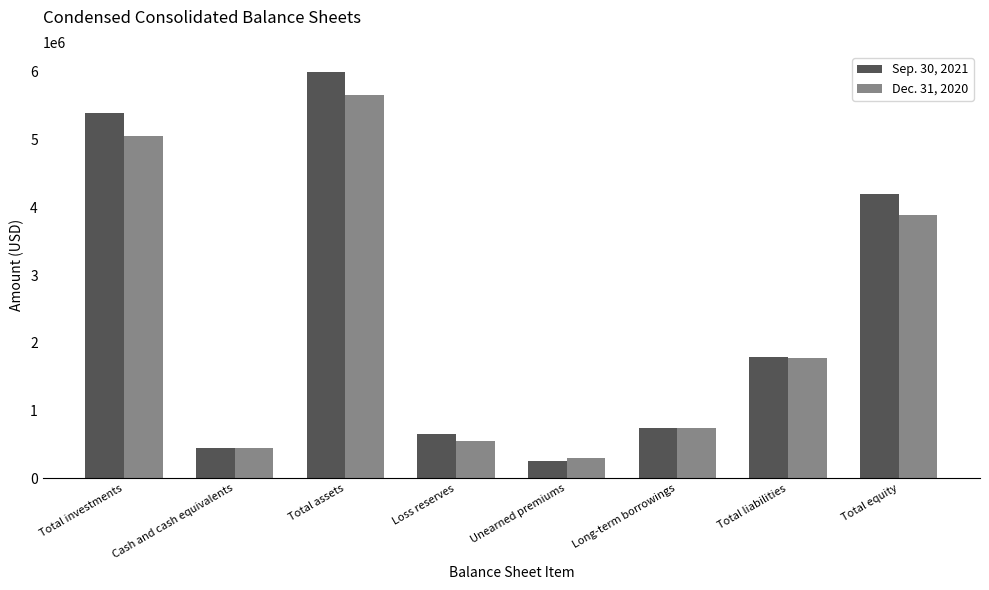

At which label does Dec. 31, 2020 reach its peak?

Total assets